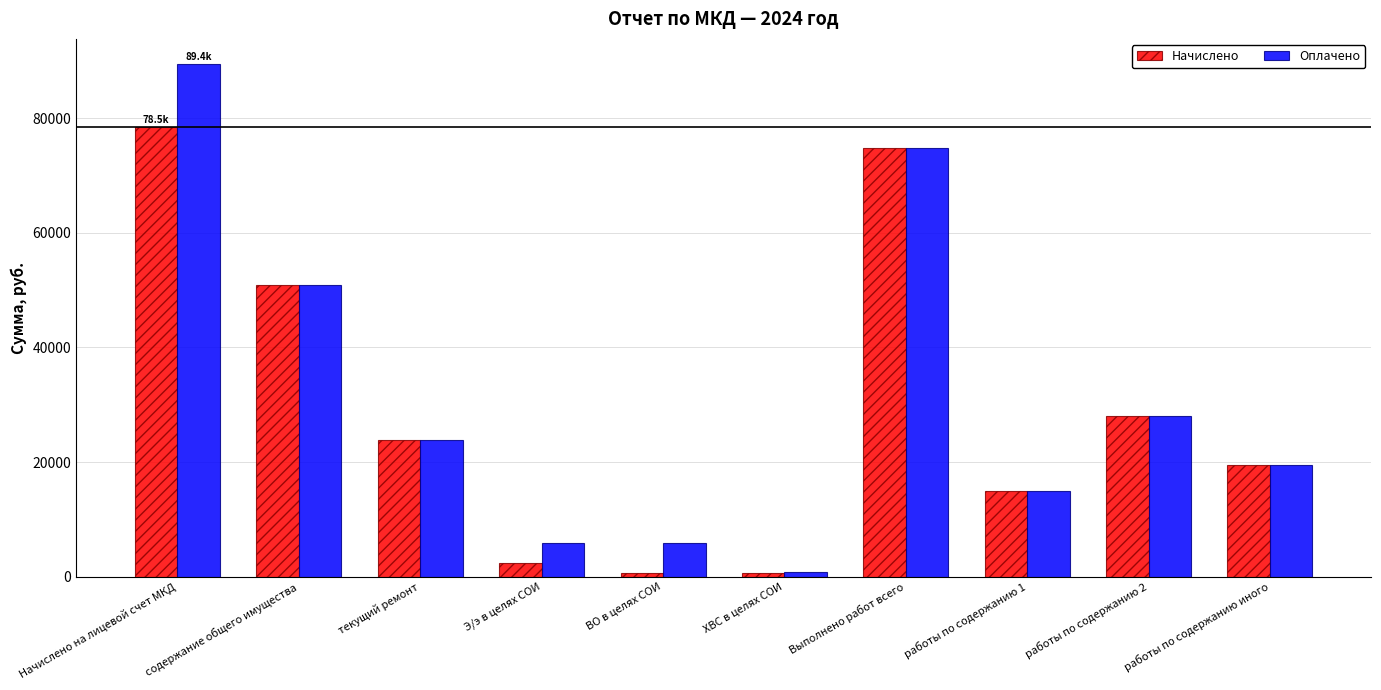

What is the label of the 2nd bar from the right?

работы по содержанию 2